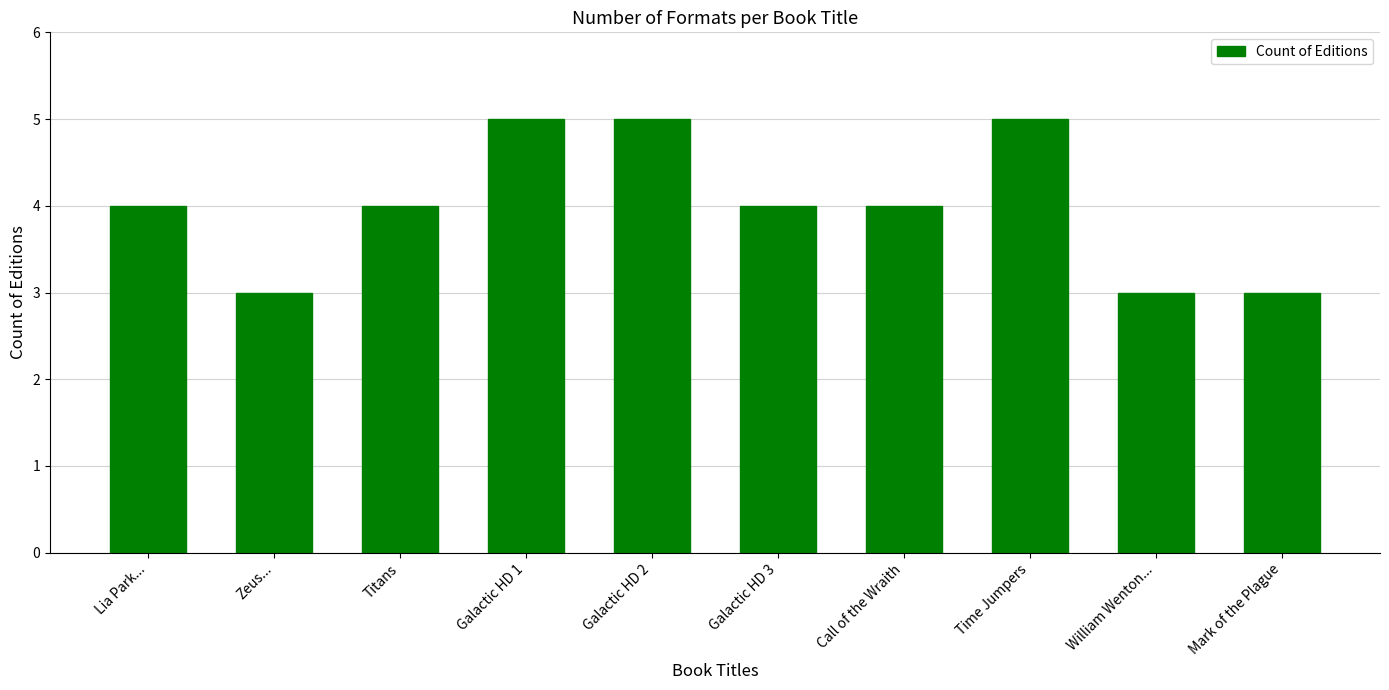

Reading right to left, transcribe all the data shown in this chart.

Mark of the Plague=3	William Wenton...=3	Time Jumpers=5	Call of the Wraith=4	Galactic HD 3=4	Galactic HD 2=5	Galactic HD 1=5	Titans=4	Zeus...=3	Lia Park...=4